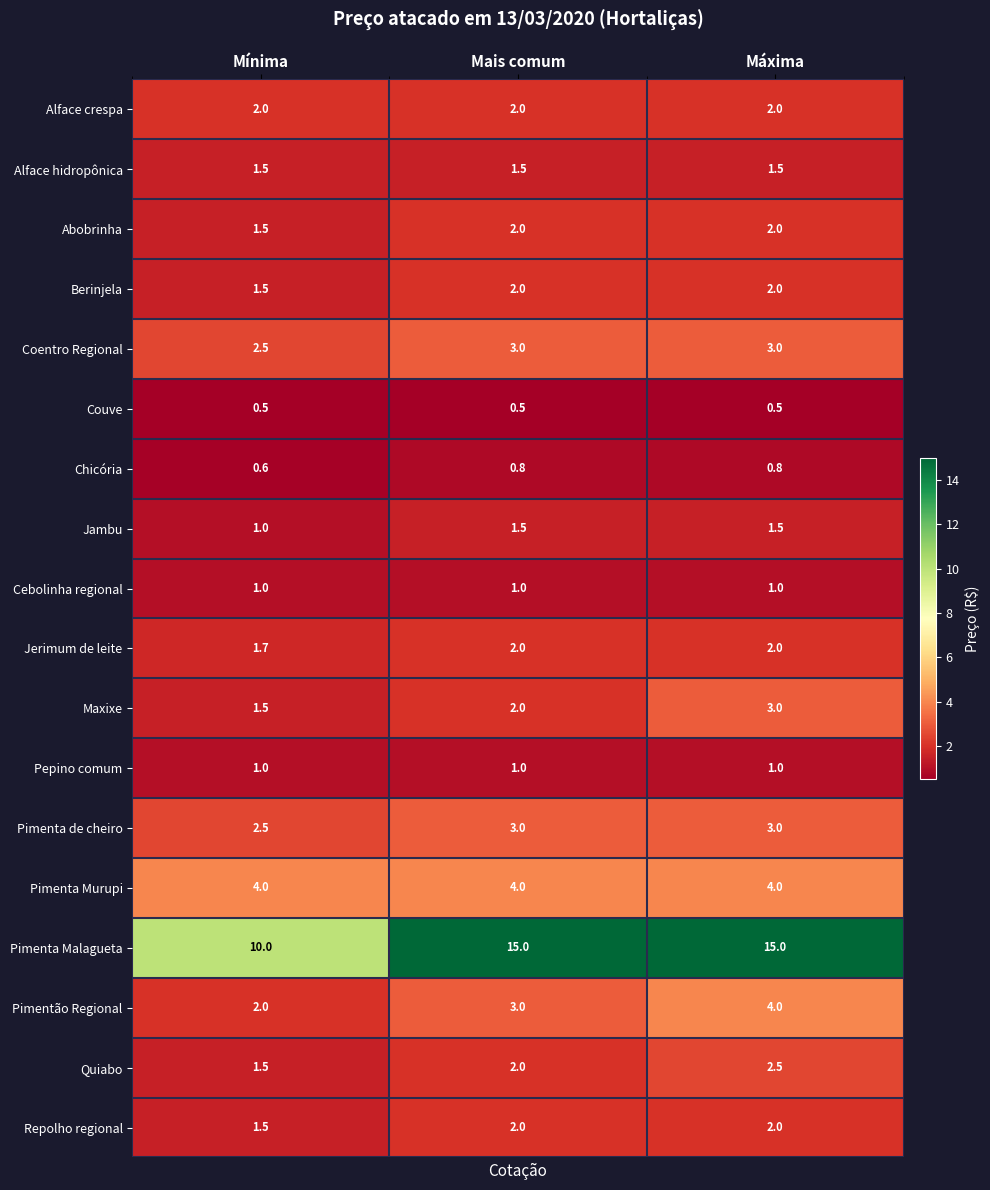

How many series are shown in this chart?

18